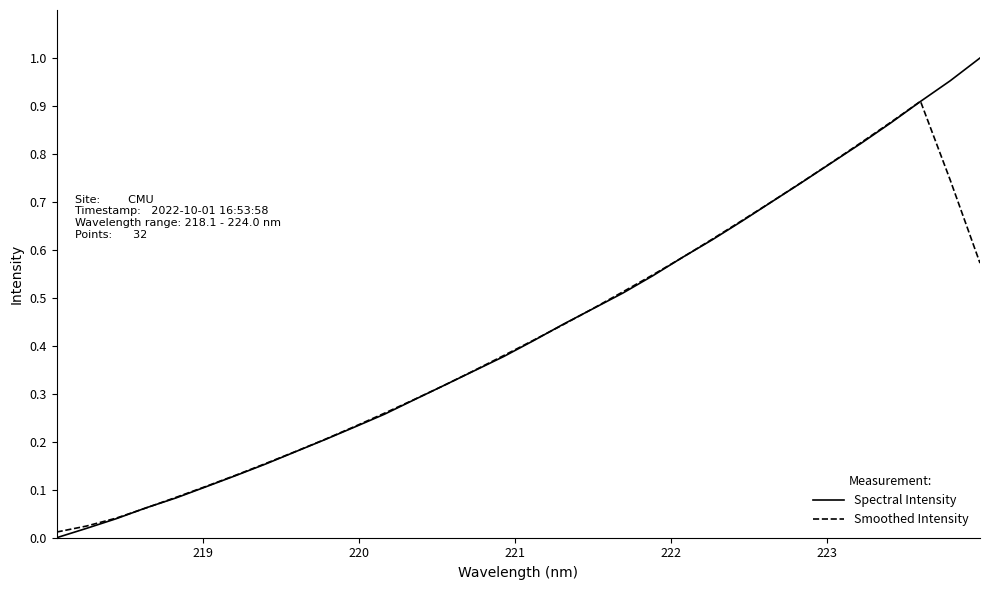

How many lines are shown in the chart?

2